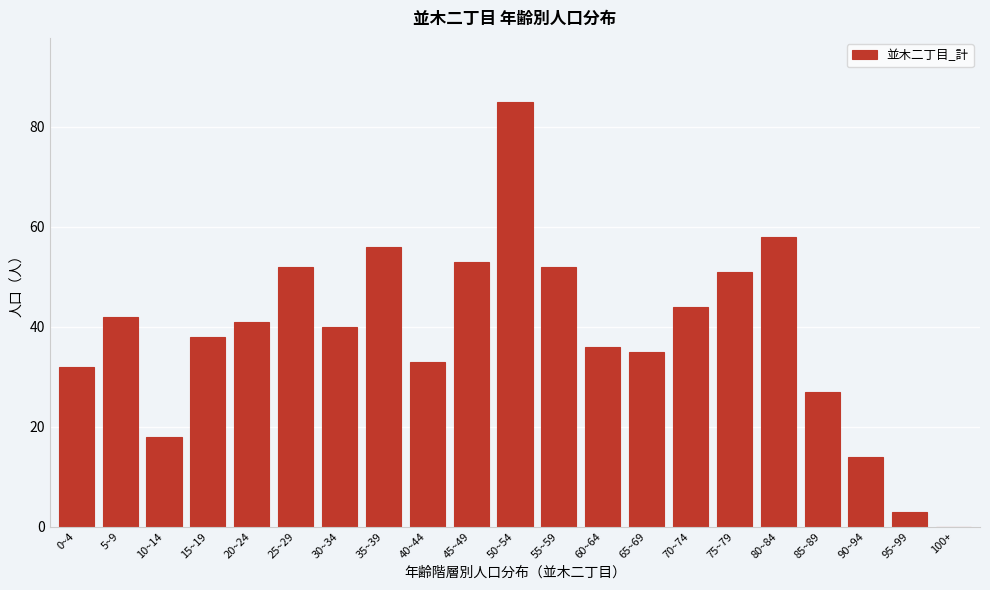

Reading left to right, what are all the values shown in this chart?

0~4=32	5~9=42	10~14=18	15~19=38	20~24=41	25~29=52	30~34=40	35~39=56	40~44=33	45~49=53	50~54=85	55~59=52	60~64=36	65~69=35	70~74=44	75~79=51	80~84=58	85~89=27	90~94=14	95~99=3	100+=0